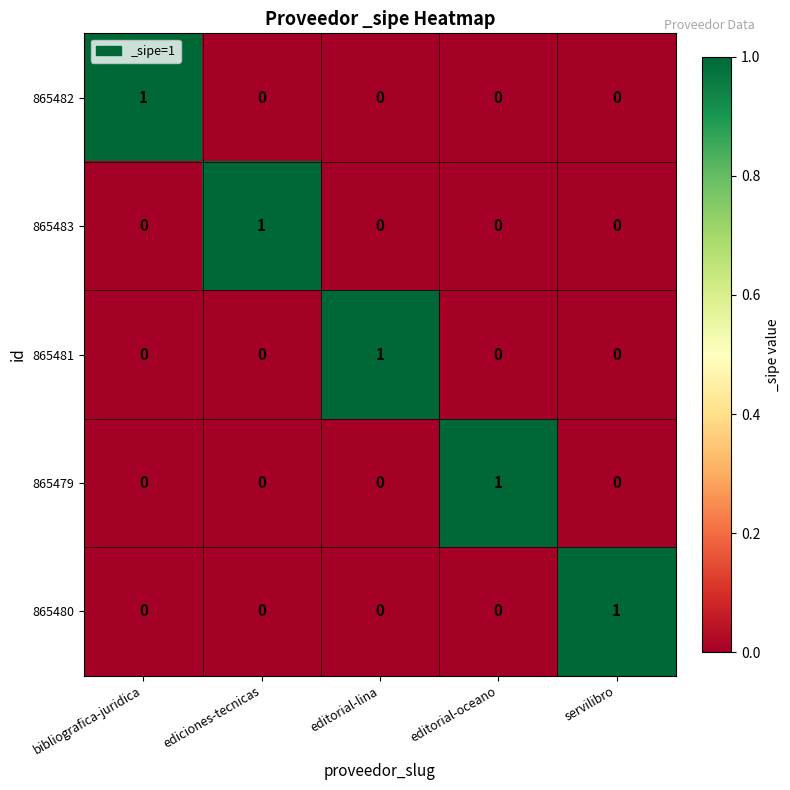

How many categories are shown in the chart?

5